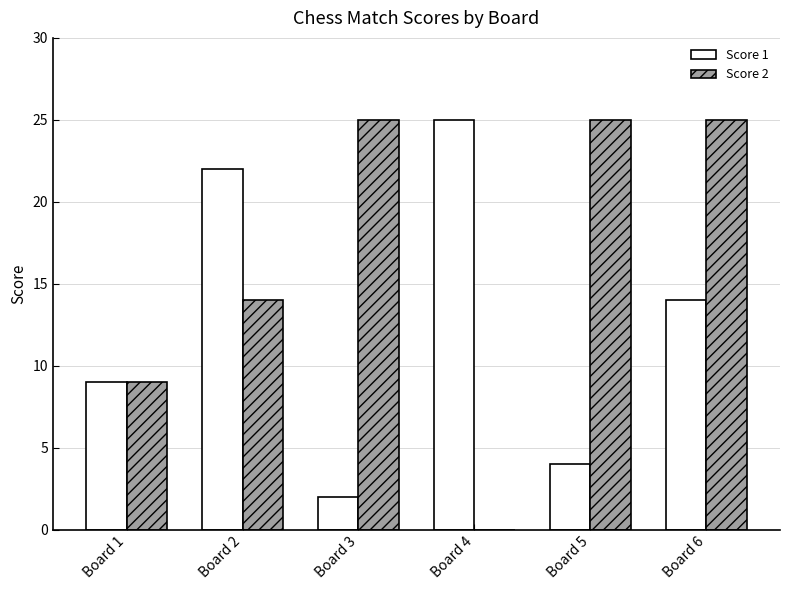

Reading left to right, extract all data points from this chart.

Score 1: Board 1=9	Board 2=22	Board 3=2	Board 4=25	Board 5=4	Board 6=14
Score 2: Board 1=9	Board 2=14	Board 3=25	Board 4=0	Board 5=25	Board 6=25